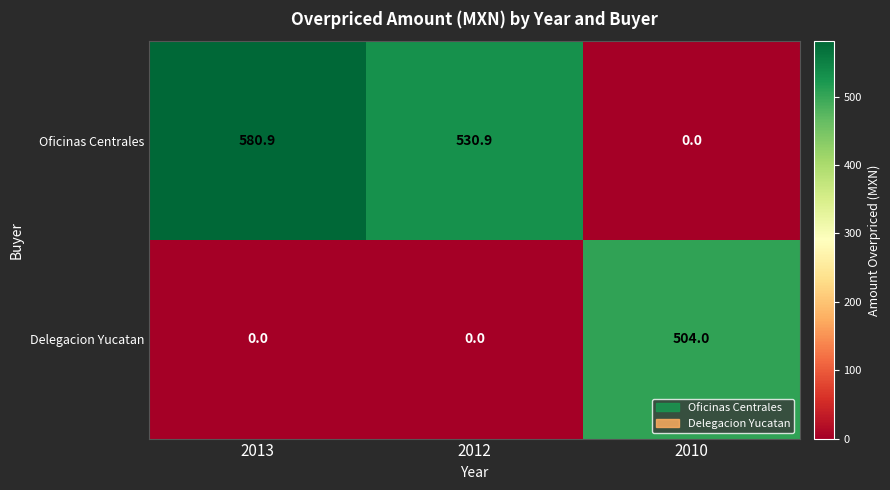

Which series has the widest spread of values?

Oficinas Centrales